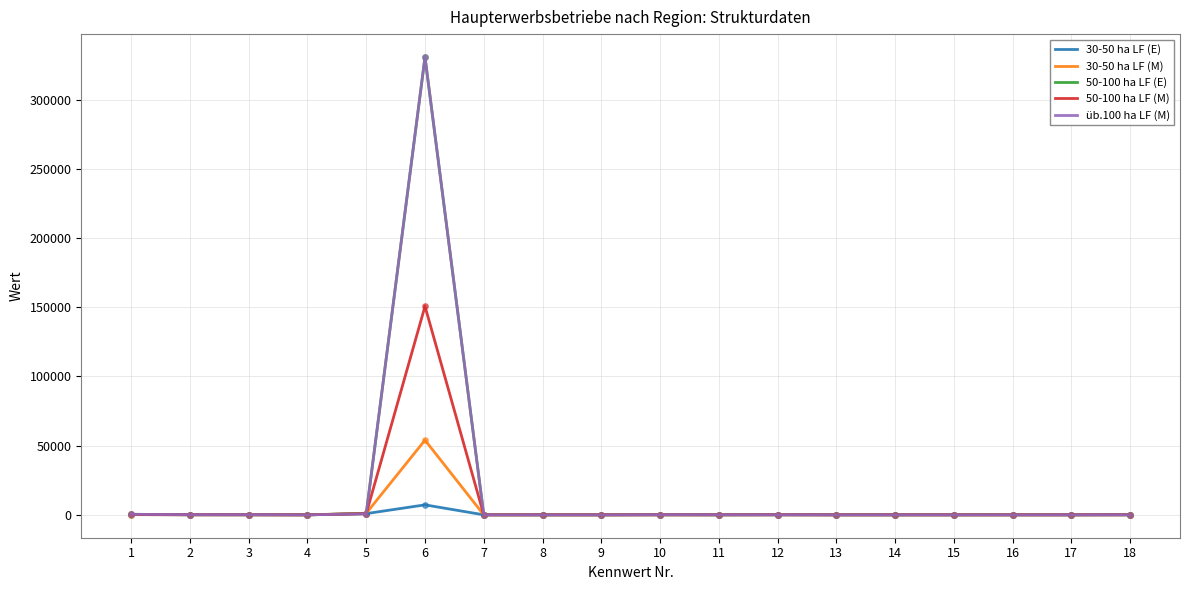

At which category is the sum across all series the highest?

6